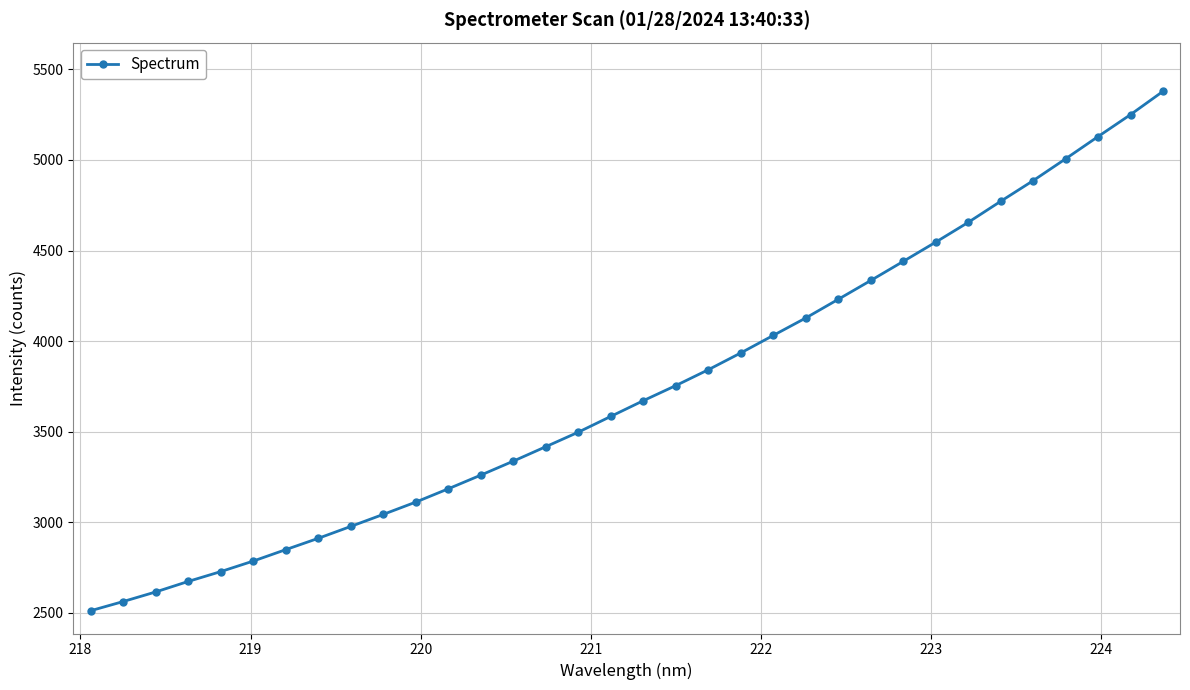

What is the difference between the maximum and minimum values?

2866.9